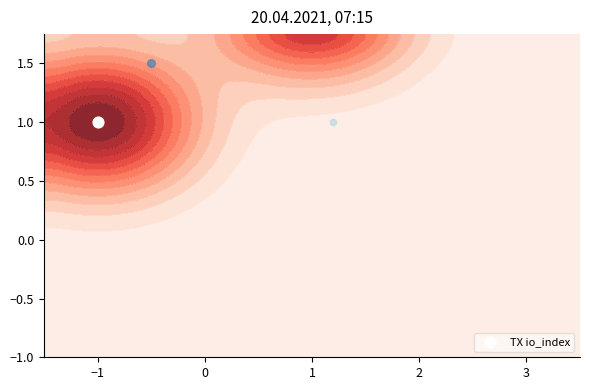

Count the values in the range 1 to 2.

2